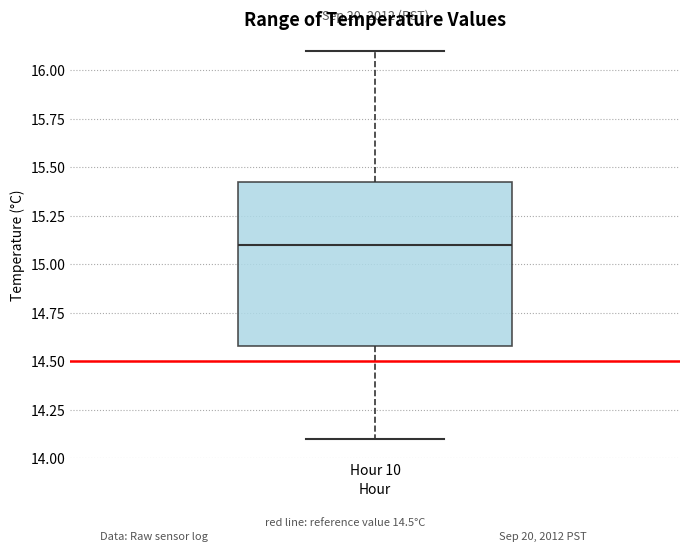

Transcribe this box plot: give where the median line is, the range the box spans, and where the two whiskers end, as read against the y-axis. The values are not printed on the chart, so give them approximately, as read against the axis.

median 15.10, box 14.60 to 15.45, whiskers 14.10 to 16.10